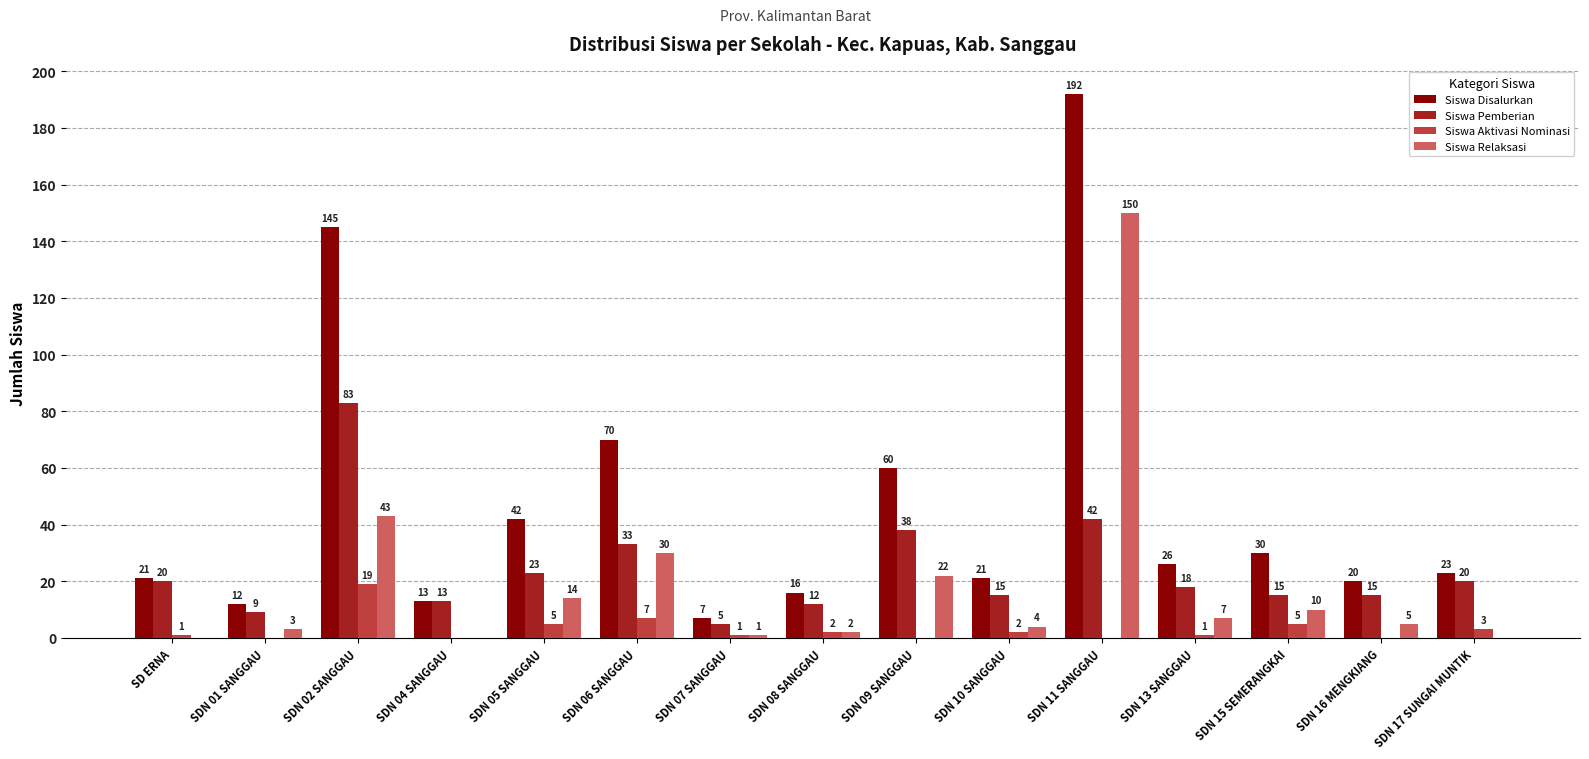

What is the total value across all series at SDN 09 SANGGAU?

120